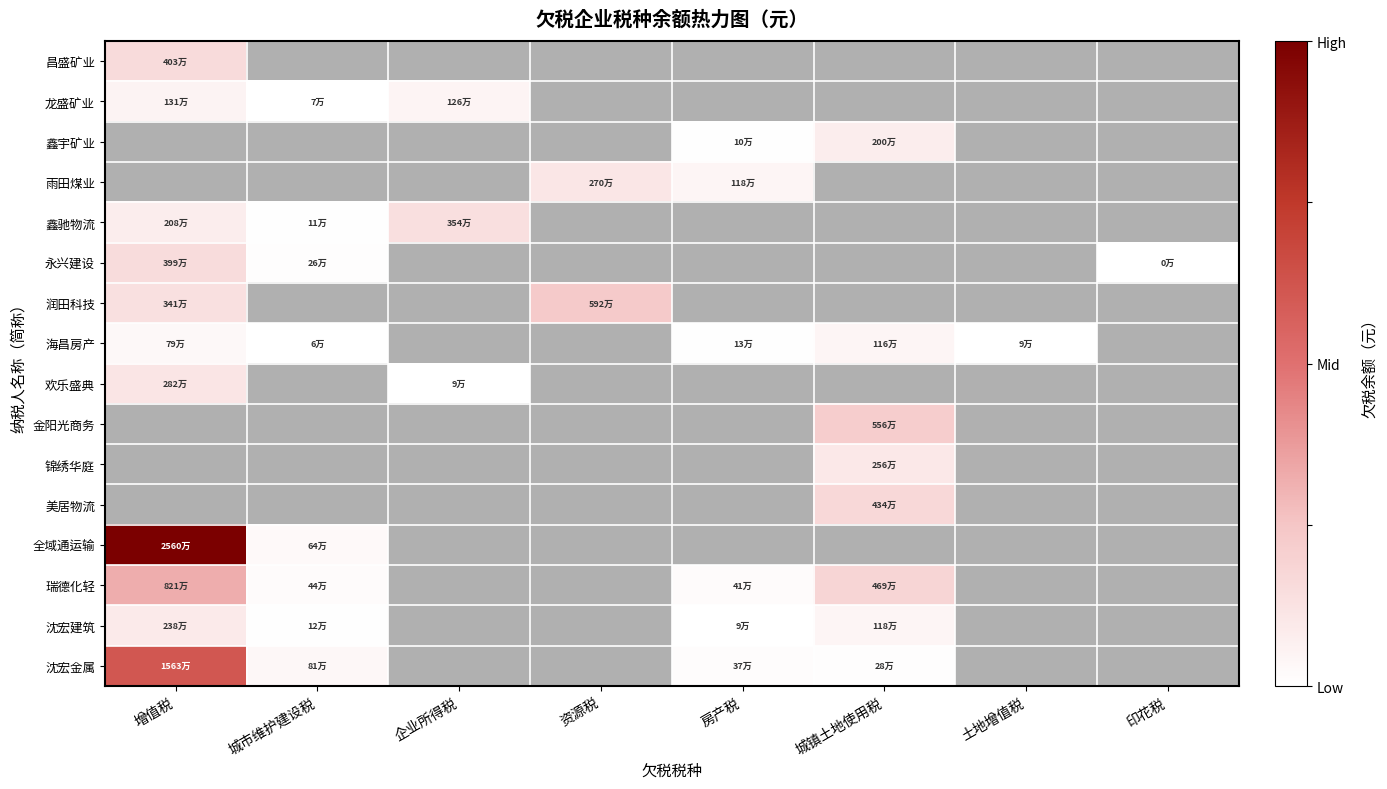

At which category is the sum across all series the highest?

增值税